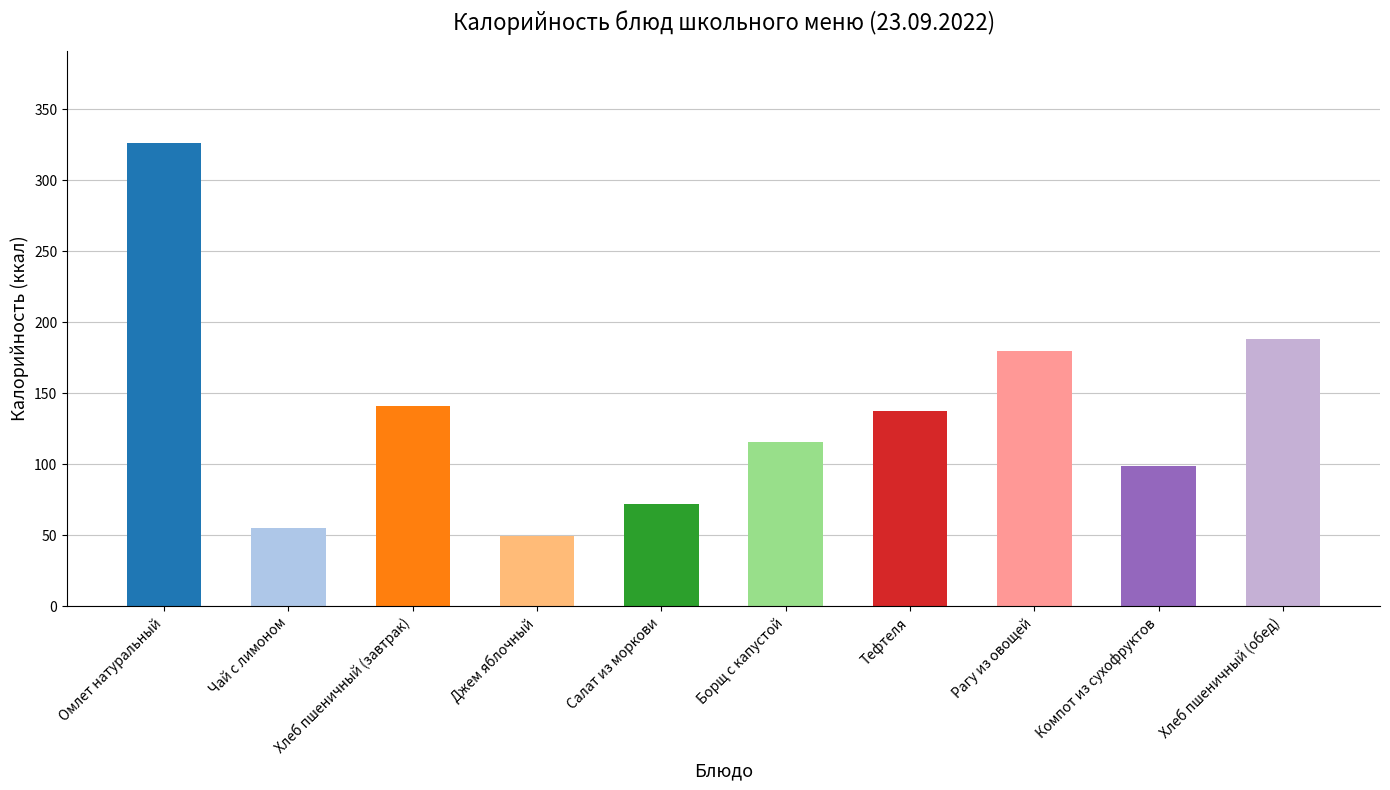

Reading right to left, list all the values displayed in this chart.

188.0	99.0	180.0	137.5	115.4	72.2	49.5	141.0	54.9	326.1